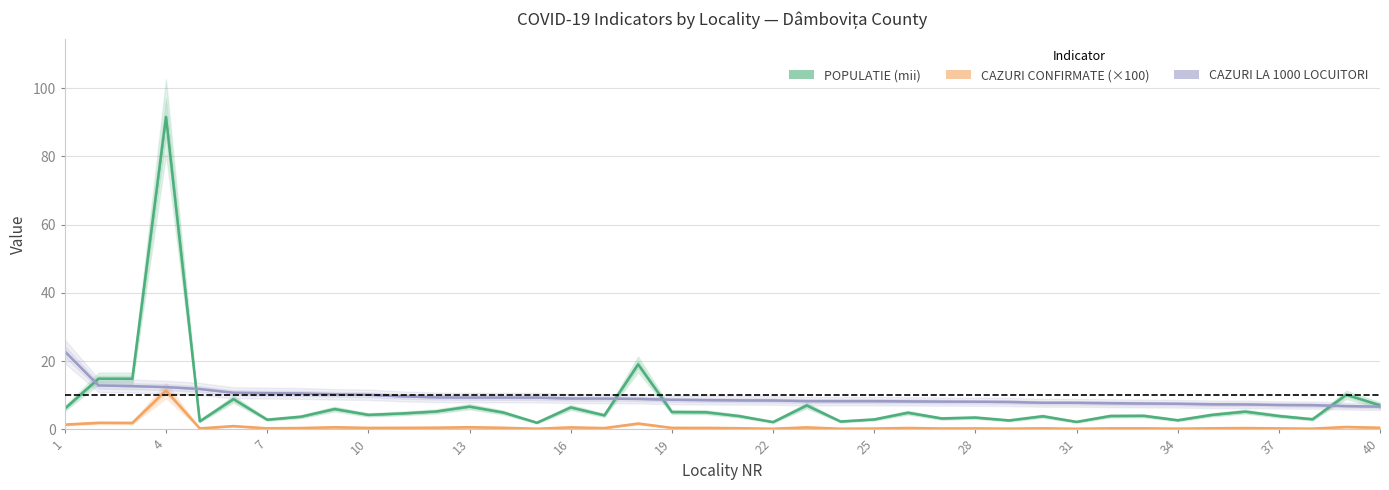

True or false: POPULATIE (mii) and CAZURI CONFIRMATE cross at least once.

False